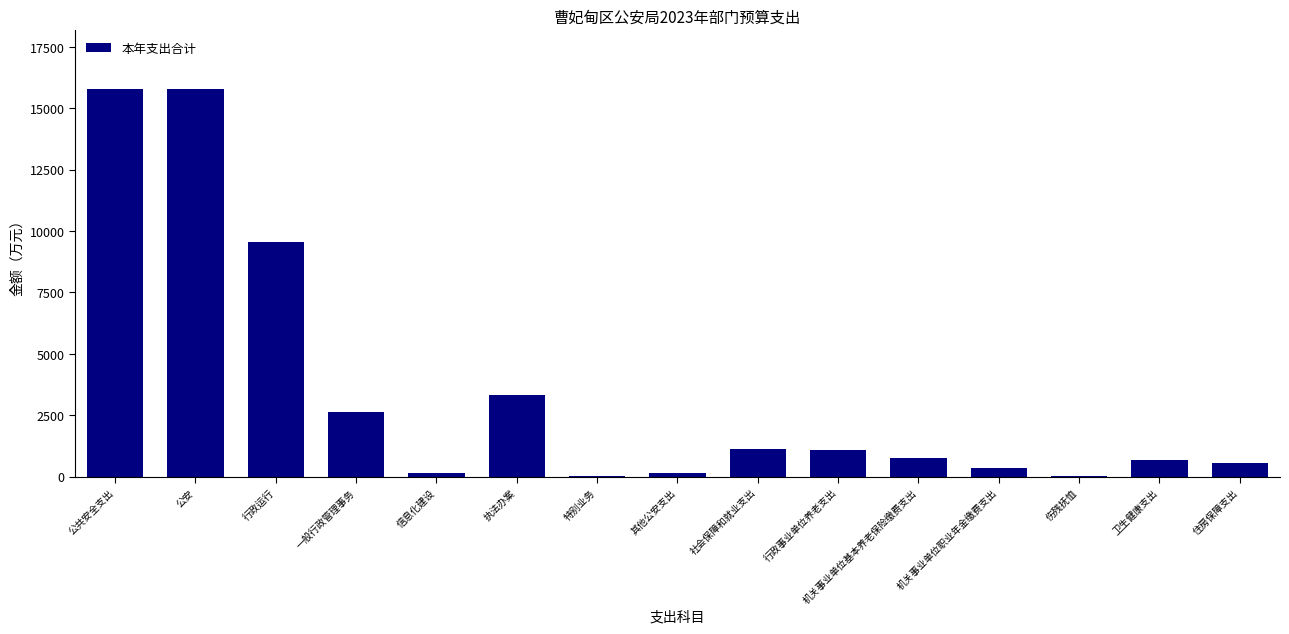

Where is the data nearest to the value 7900?

行政运行